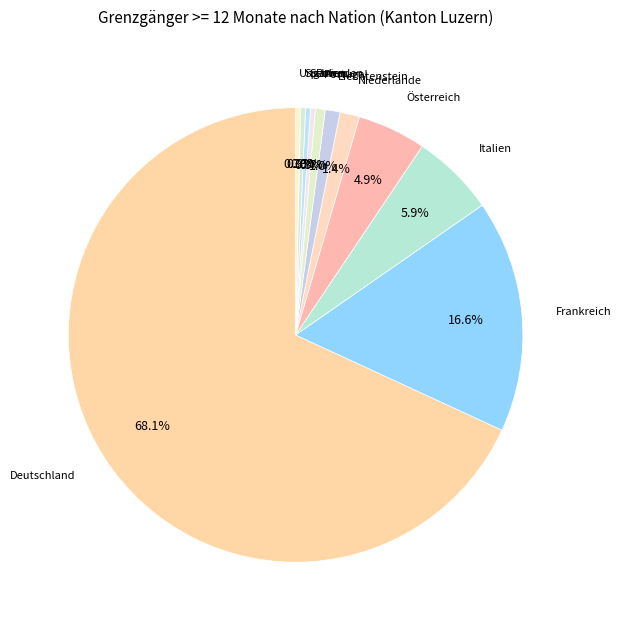

What is the largest slice in the pie chart?

Deutschland